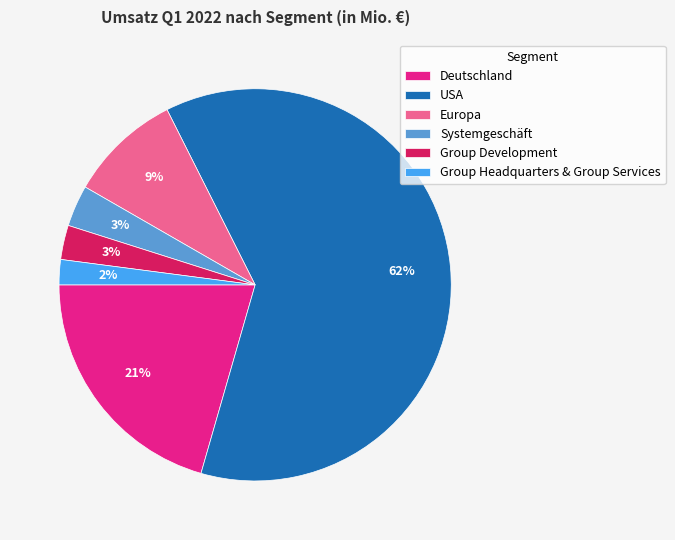

Which has a higher value, Group Headquarters & Group Services or Deutschland?

Deutschland